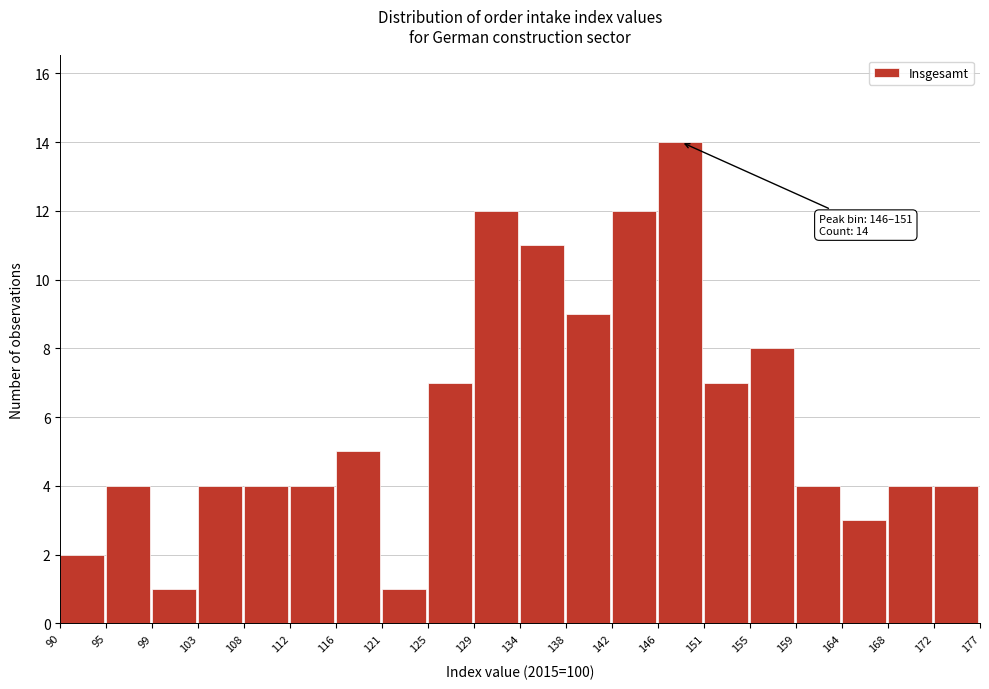

Which range on the x-axis has the tallest bar?

146 to 151